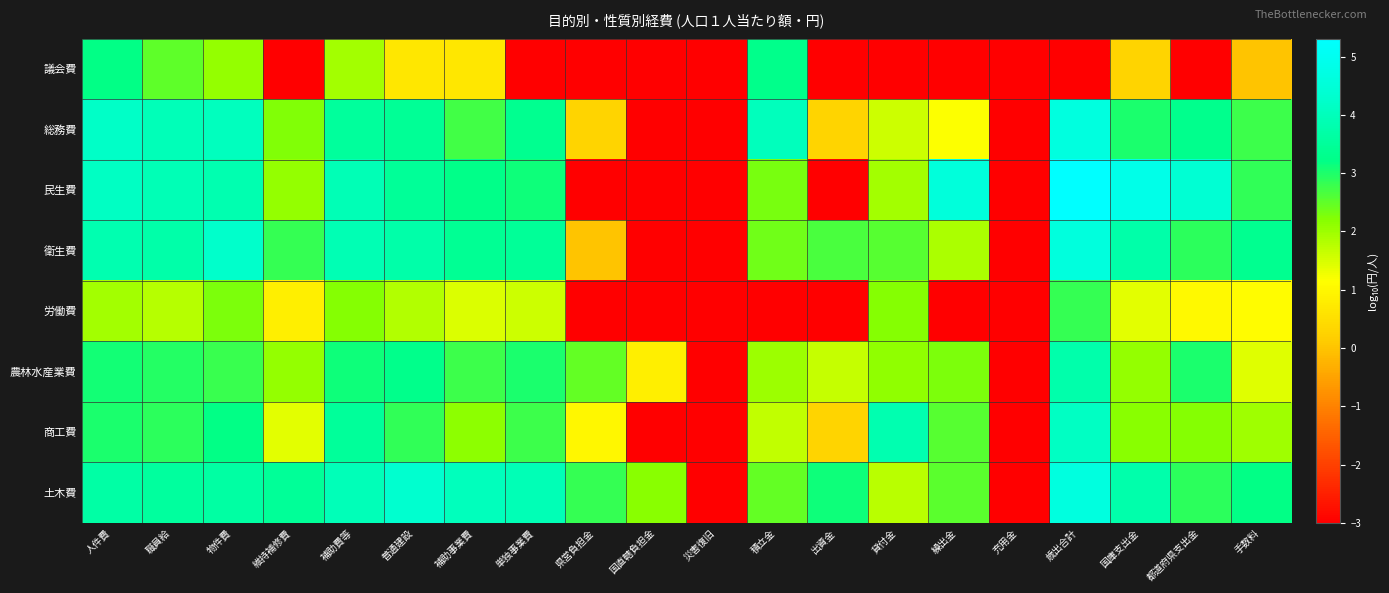

Reading left to right, what are all the values shown in this chart?

議会費: 人件費=3.2	職員給=2.5	物件費=2.1	維持補修費=-3.0	補助費等=1.9	普通建設=0.7	補助事業費=0.7	単独事業費=-3.0	県営負担金=-3.0	国直轄負担金=-3.0	災害復旧=-3.0	積立金=3.3	出資金=-3.0	貸付金=-3.0	繰出金=-3.0	充用金=-3.0	歳出合計=-3.0	国庫支出金=0.3	都道府県支出金=-3.0	手数料=0.0
総務費: 人件費=4.2	職員給=4.0	物件費=4.1	維持補修費=2.2	補助費等=3.5	普通建設=3.4	補助事業費=2.7	単独事業費=3.3	県営負担金=0.3	国直轄負担金=-3.0	災害復旧=-3.0	積立金=4.0	出資金=0.3	貸付金=1.6	繰出金=1.2	充用金=-3.0	歳出合計=4.6	国庫支出金=3.0	都道府県支出金=3.3	手数料=2.8
民生費: 人件費=4.1	職員給=3.9	物件費=3.8	維持補修費=2.1	補助費等=3.9	普通建設=3.5	補助事業費=3.3	単独事業費=3.1	県営負担金=-3.0	国直轄負担金=-3.0	災害復旧=-3.0	積立金=2.3	出資金=-3.0	貸付金=1.9	繰出金=4.6	充用金=-3.0	歳出合計=5.3	国庫支出金=4.8	都道府県支出金=4.4	手数料=2.9
衛生費: 人件費=3.8	職員給=3.7	物件費=4.2	維持補修費=2.8	補助費等=3.9	普通建設=3.7	補助事業費=3.4	単独事業費=3.5	県営負担金=0.0	国直轄負担金=-3.0	災害復旧=-3.0	積立金=2.4	出資金=2.7	貸付金=2.6	繰出金=1.9	充用金=-3.0	歳出合計=4.6	国庫支出金=3.7	都道府県支出金=2.9	手数料=3.3
労働費: 人件費=2.0	職員給=1.8	物件費=2.3	維持補修費=0.8	補助費等=2.2	普通建設=1.8	補助事業費=1.4	単独事業費=1.6	県営負担金=-3.0	国直轄負担金=-3.0	災害復旧=-3.0	積立金=-3.0	出資金=-3.0	貸付金=2.2	繰出金=-3.0	充用金=-3.0	歳出合計=2.8	国庫支出金=1.4	都道府県支出金=1.0	手数料=1.1
農林水産業費: 人件費=3.1	職員給=3.0	物件費=2.8	維持補修費=2.1	補助費等=3.1	普通建設=3.3	補助事業費=2.8	単独事業費=3.0	県営負担金=2.5	国直轄負担金=0.8	災害復旧=-3.0	積立金=2.0	出資金=1.6	貸付金=2.1	繰出金=2.3	充用金=-3.0	歳出合計=3.8	国庫支出金=2.1	都道府県支出金=3.0	手数料=1.4
商工費: 人件費=3.0	職員給=2.9	物件費=3.2	維持補修費=1.4	補助費等=3.5	普通建設=2.9	補助事業費=2.1	単独事業費=2.8	県営負担金=1.0	国直轄負担金=-3.0	災害復旧=-3.0	積立金=1.7	出資金=0.3	貸付金=3.8	繰出金=2.6	充用金=-3.0	歳出合計=4.1	国庫支出金=2.2	都道府県支出金=2.2	手数料=2.0
土木費: 人件費=3.7	職員給=3.6	物件費=3.6	維持補修費=3.5	補助費等=4.0	普通建設=4.3	補助事業費=4.0	単独事業費=3.9	県営負担金=2.8	国直轄負担金=2.2	災害復旧=-3.0	積立金=2.5	出資金=3.1	貸付金=1.8	繰出金=2.5	充用金=-3.0	歳出合計=4.6	国庫支出金=3.8	都道府県支出金=2.9	手数料=3.2